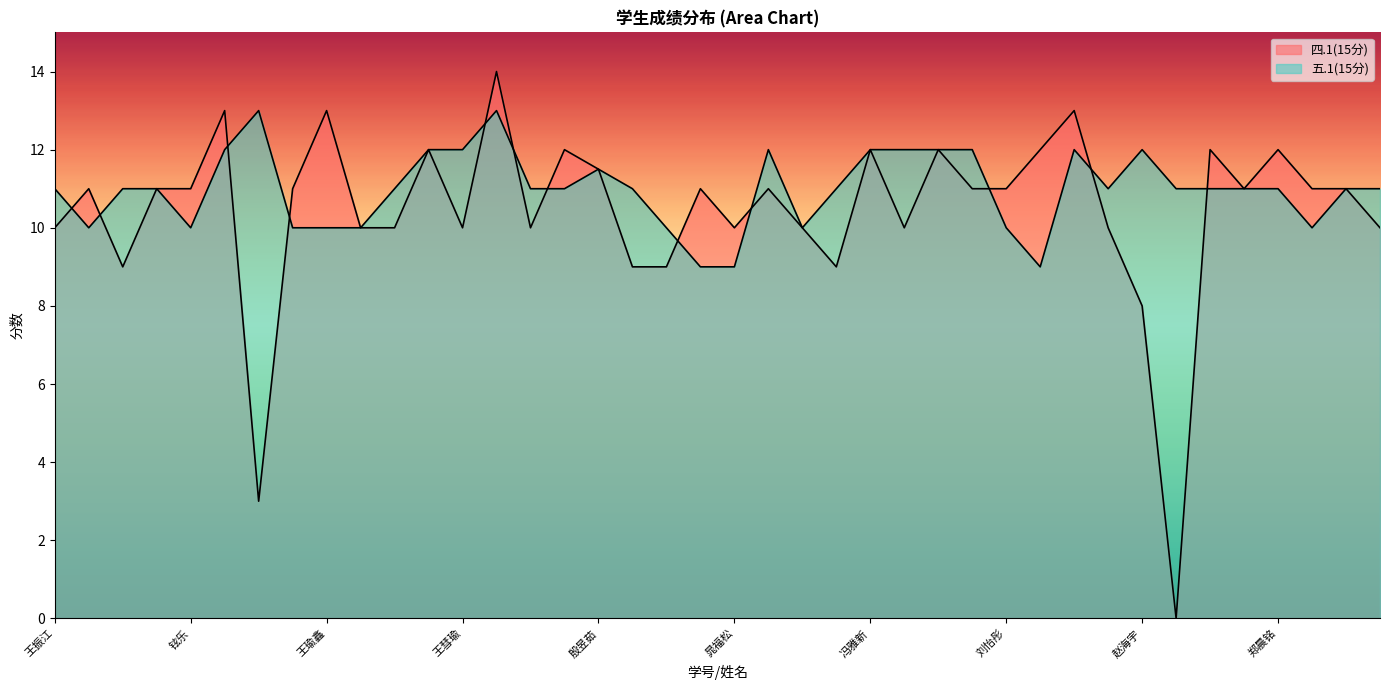

The 四.1(15分) series shows 5.4 at 王彗瑜. True or false?

False